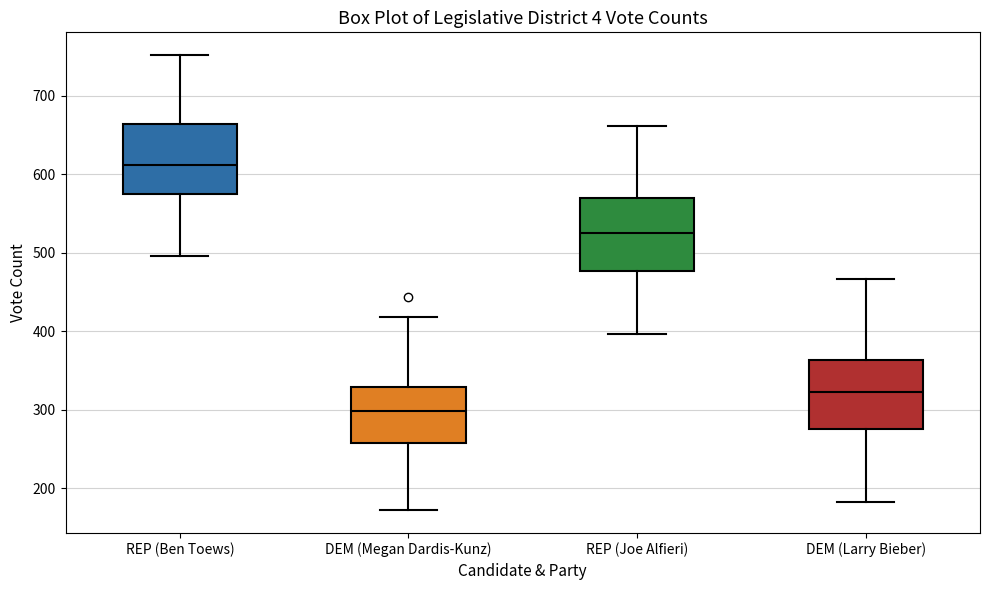

Reading left to right, read every box against the y-axis: the position of its median line, the range the box covers, and the ends of its whiskers. The values are not printed on the chart, so give them approximately, as read against the axis.

REP (Ben Toews): median 610, box 570 to 660, whiskers 500 to 750
DEM (Megan Dardis-Kunz): median 300, box 260 to 330, whiskers 170 to 420
REP (Joe Alfieri): median 530, box 480 to 570, whiskers 400 to 660
DEM (Larry Bieber): median 320, box 280 to 360, whiskers 180 to 470